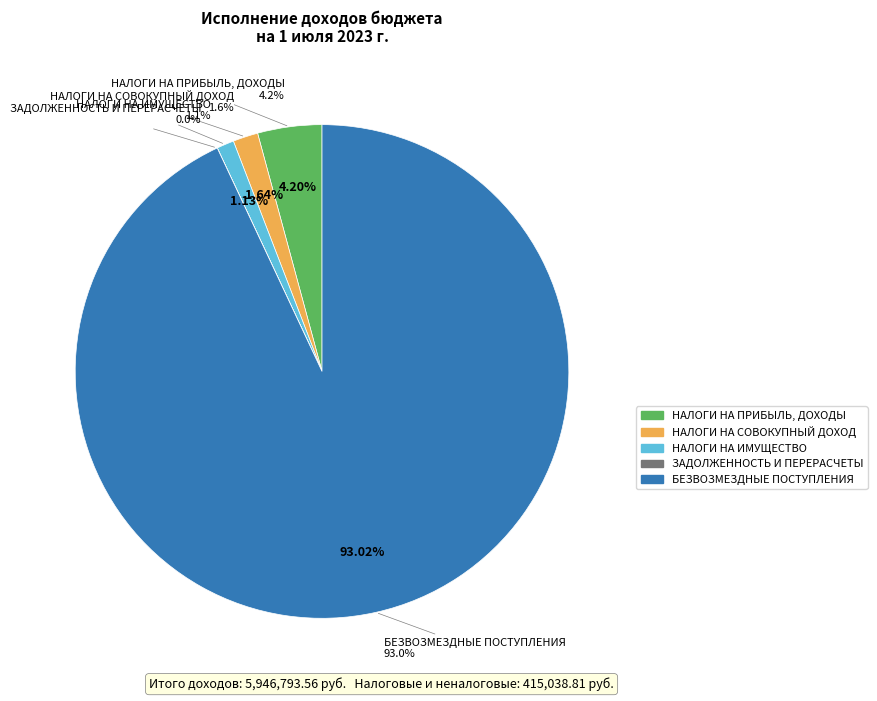

What is the largest slice in the pie chart?

БЕЗВОЗМЕЗДНЫЕ ПОСТУПЛЕНИЯ